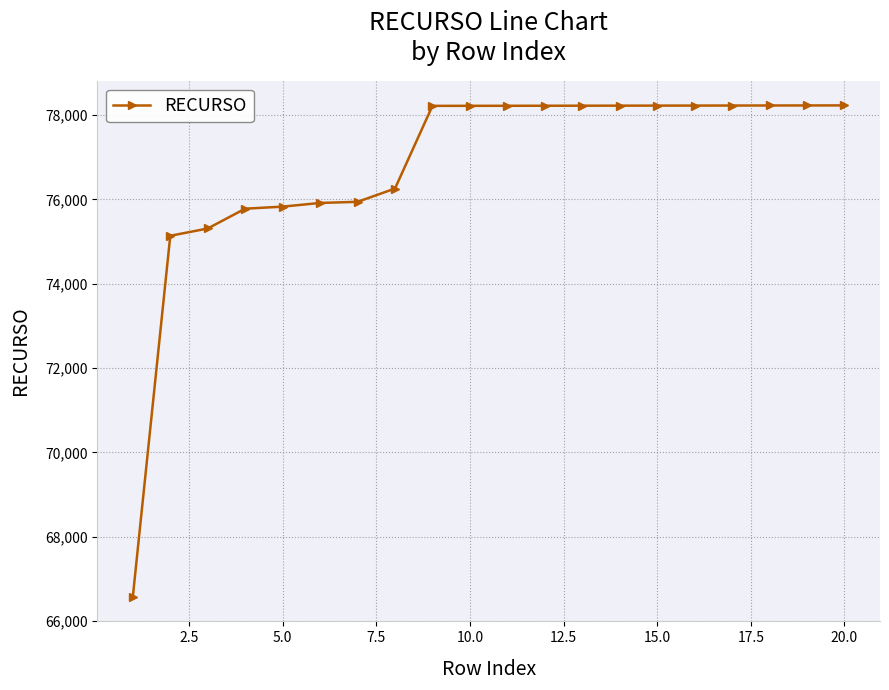

What is the difference between the second highest and second lowest values?

3091